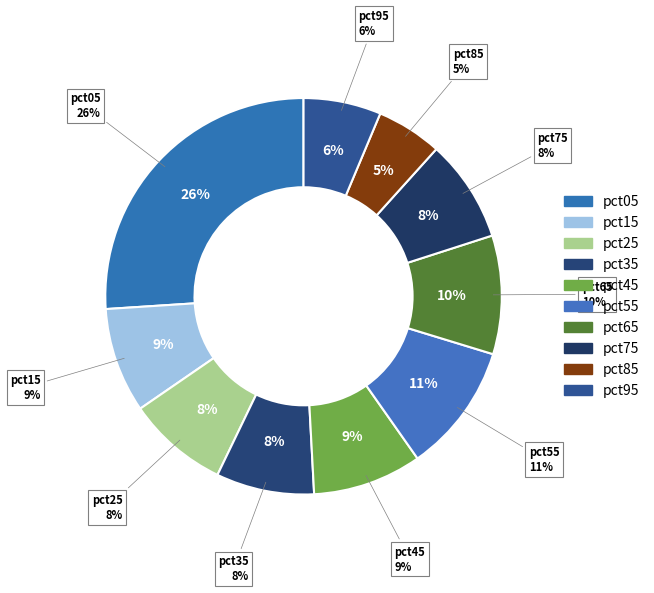

To the nearest percent, what is the difference between the largest and smallest slice percentages?

21%